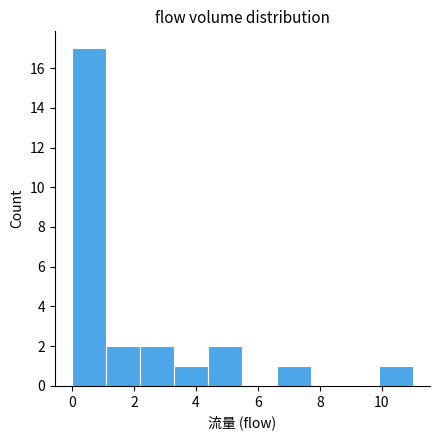

Over which range of the x-axis is the bar tallest?

0.0 to 1.1